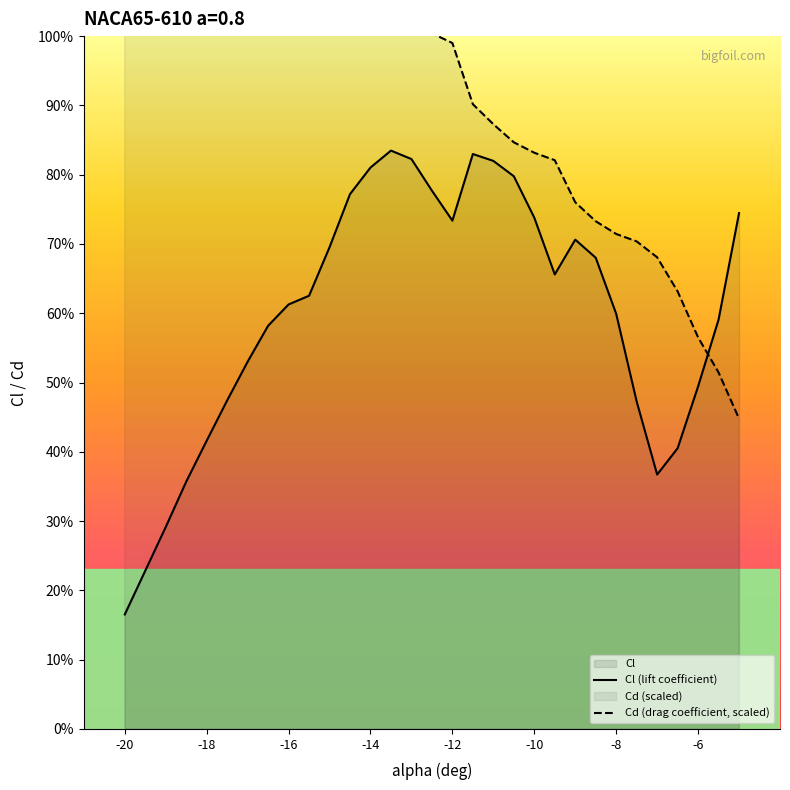

How many categories are shown in the chart?

30